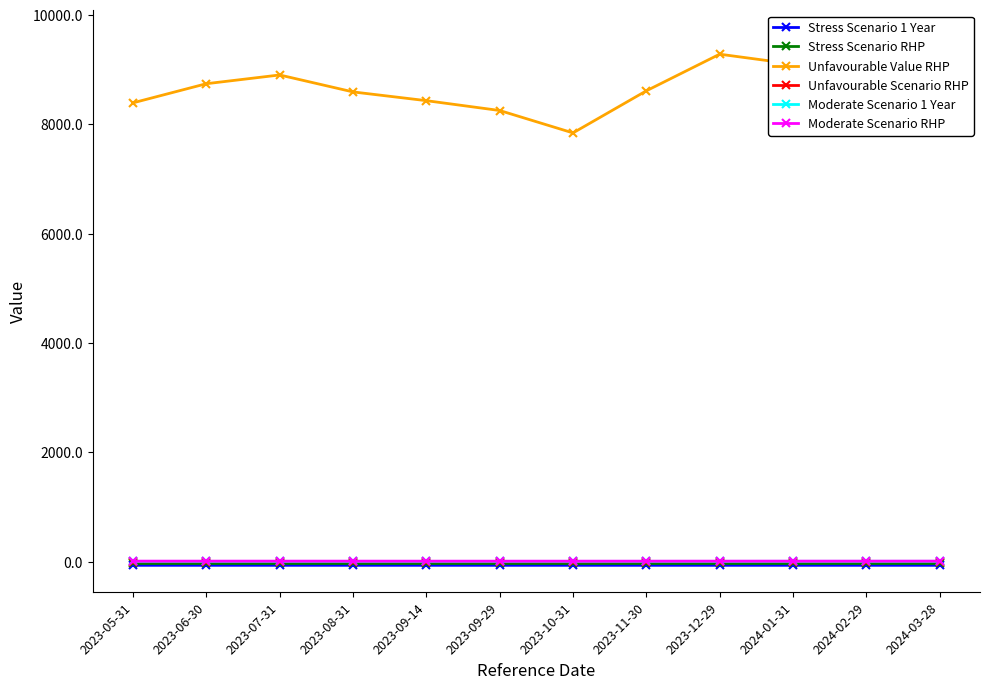

Rank the categories by Moderate Scenario 1 Year value from highest to lowest.

2024-03-28, 2024-01-31, 2024-02-29, 2023-12-29, 2023-11-30, 2023-10-31, 2023-05-31, 2023-06-30, 2023-07-31, 2023-08-31, 2023-09-14, 2023-09-29